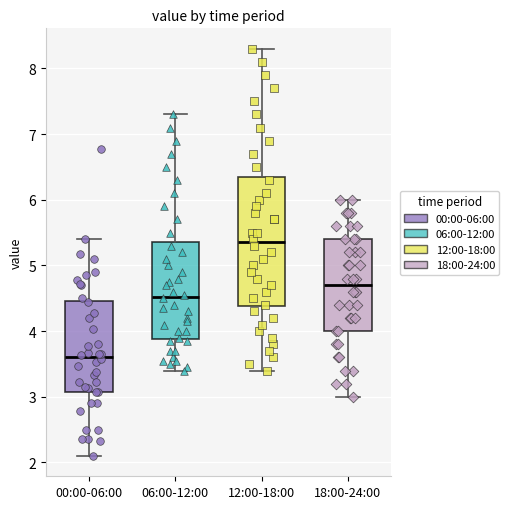

Reading left to right, transcribe this box plot: for each box, give where its median line is, the range the box spans, and where its two whiskers end, as read against the y-axis. The values are not printed on the chart, so give them approximately, as read against the axis.

00:00-06:00: median 3.6, box 3.1 to 4.5, whiskers 2.1 to 5.4
06:00-12:00: median 4.5, box 3.9 to 5.4, whiskers 3.4 to 7.3
12:00-18:00: median 5.4, box 4.4 to 6.4, whiskers 3.4 to 8.3
18:00-24:00: median 4.7, box 4.0 to 5.4, whiskers 3.0 to 6.0